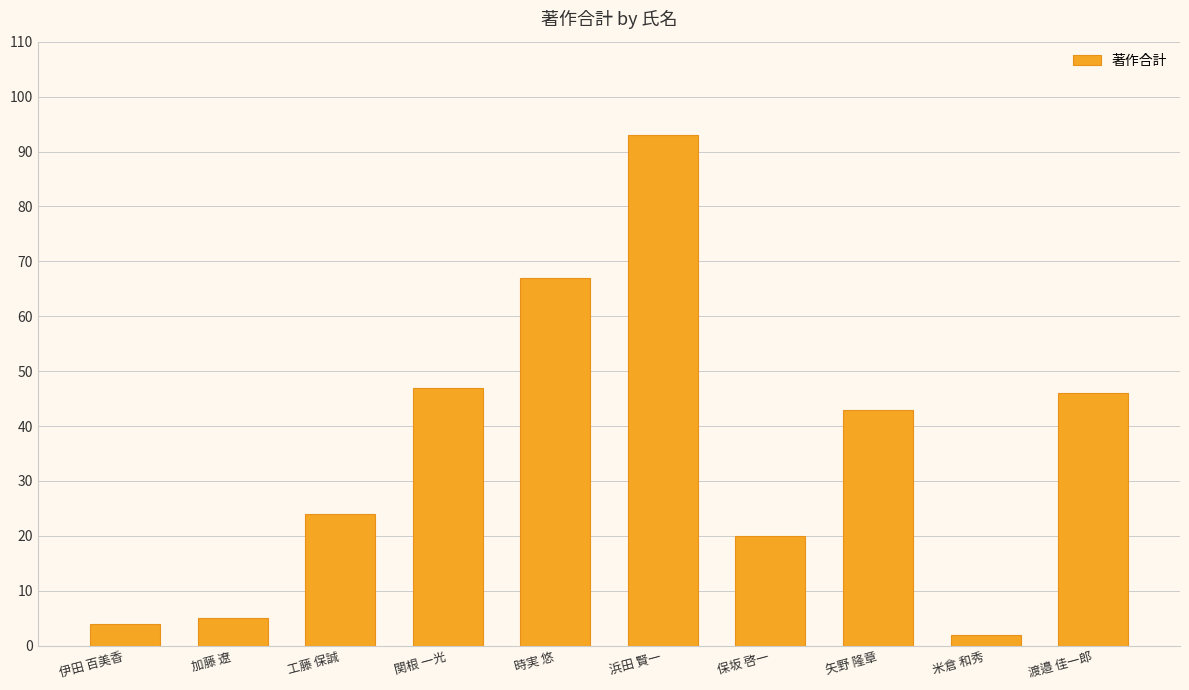

Rank the categories by value from lowest to highest.

米倉 和秀, 伊田 百美香, 加藤 遼, 保坂 啓一, 工藤 保誠, 矢野 隆章, 渡邉 佳一郎, 関根 一光, 時実 悠, 浜田 賢一